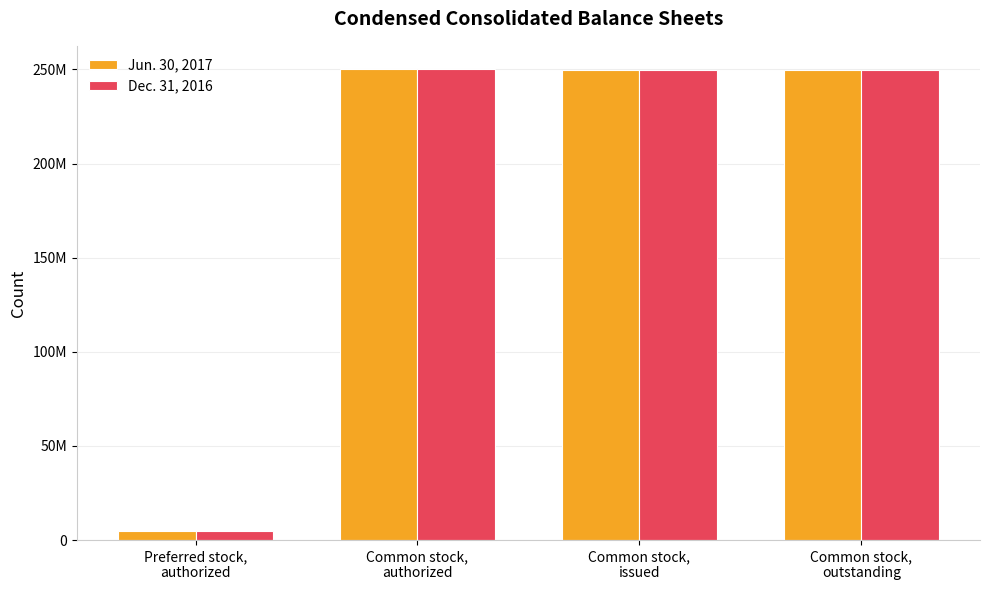

Is it true that Jun. 30, 2017 equals 138495915 at Common stock,
outstanding?

False